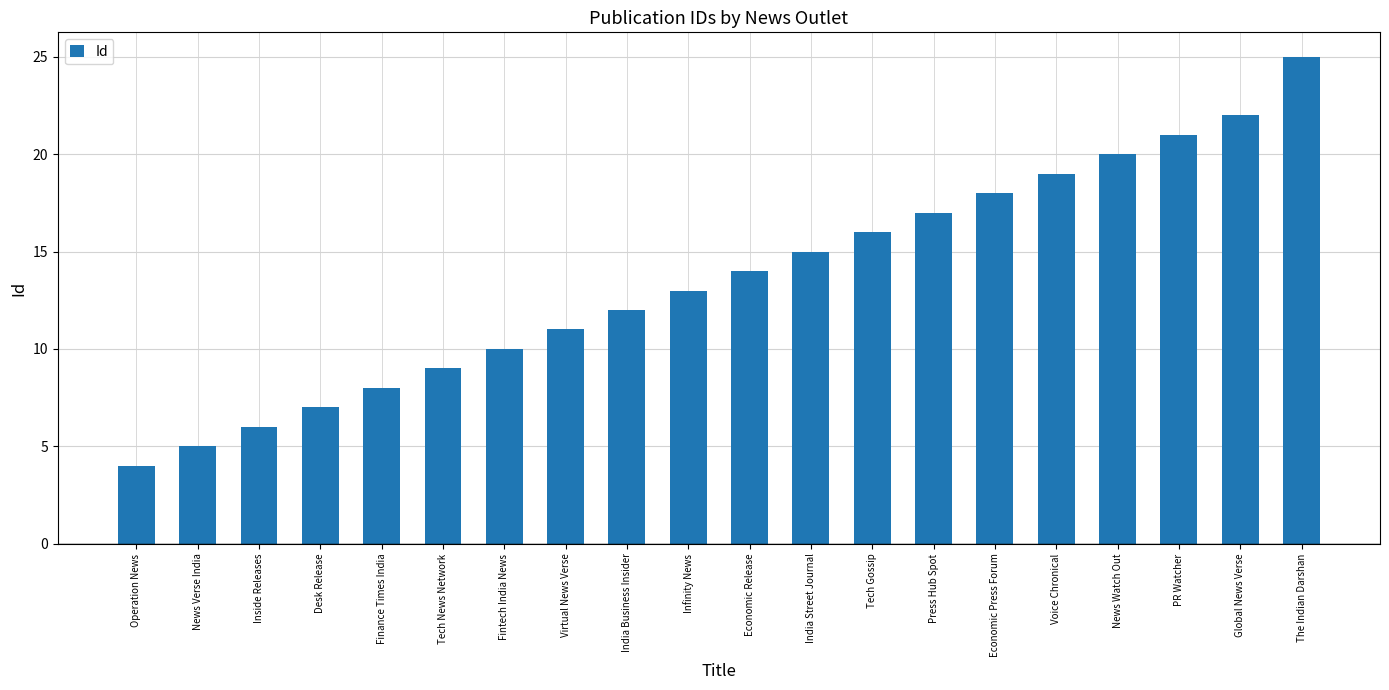

What position from the left is Tech News Network?

6